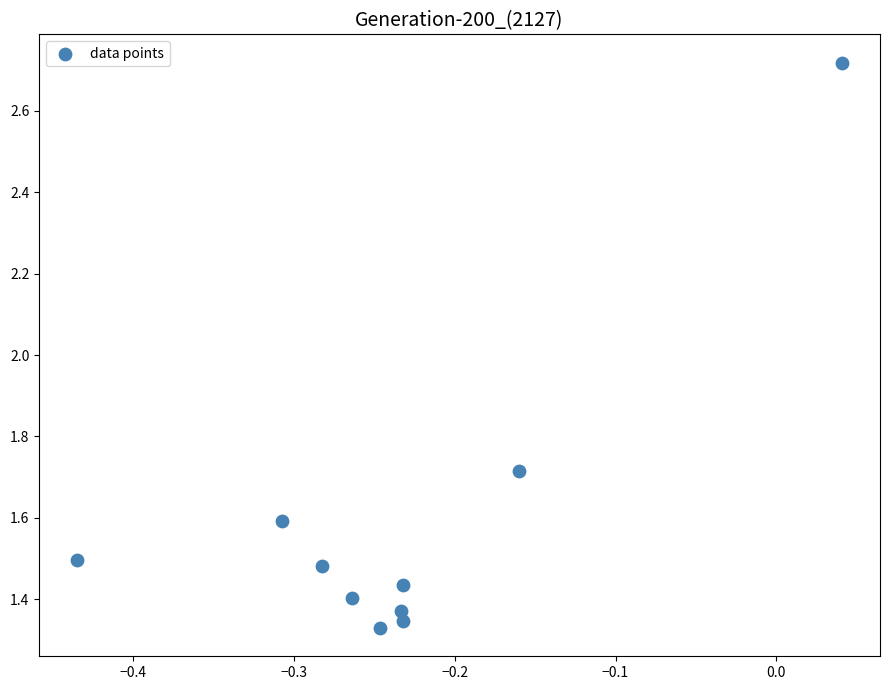

What is the average Y value?

1.6